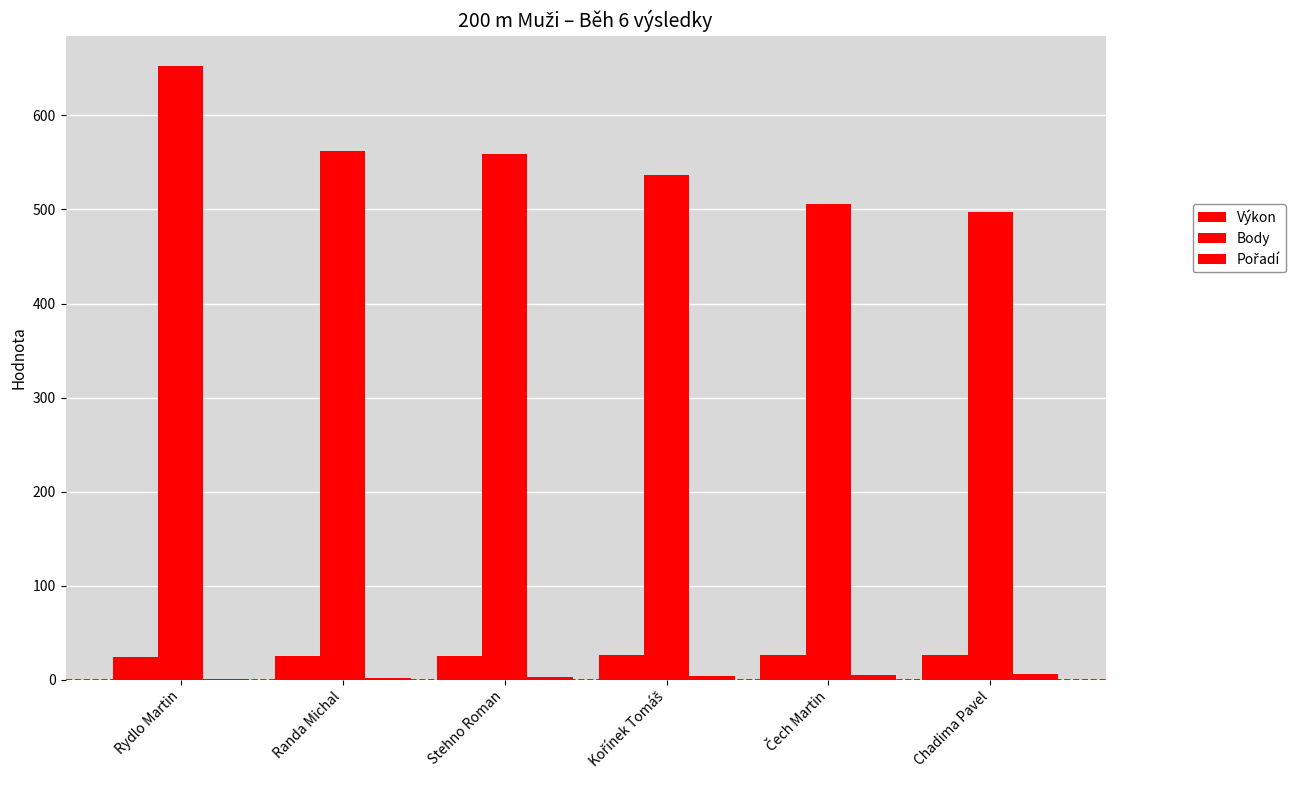

How many groups of bars are there?

6